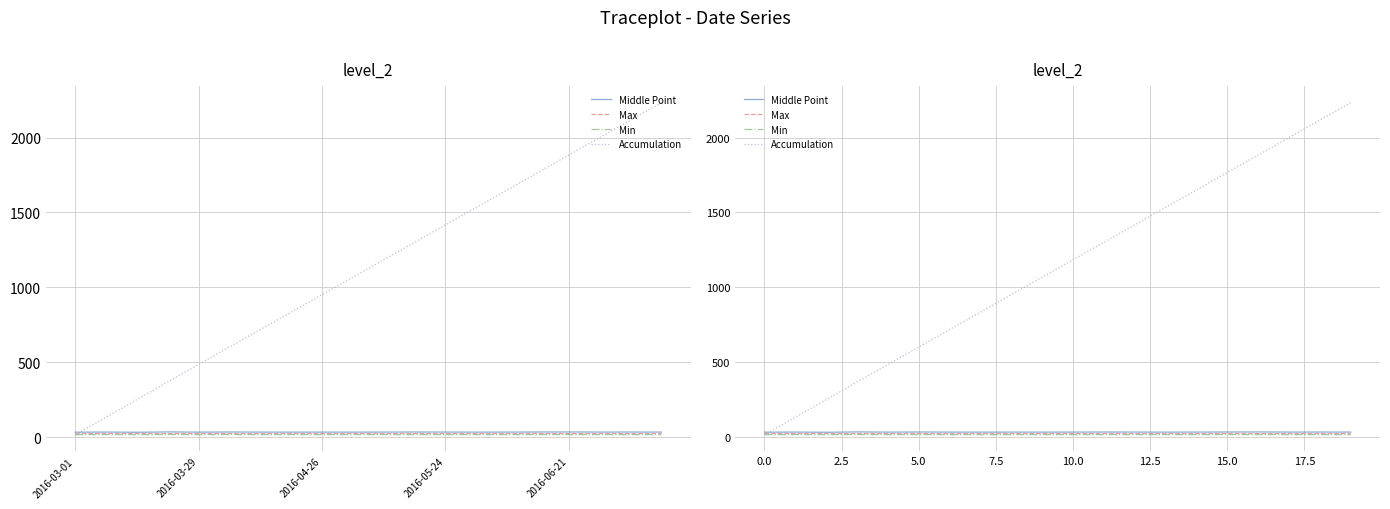

What value does the Middle Point series have at 6?

33.7